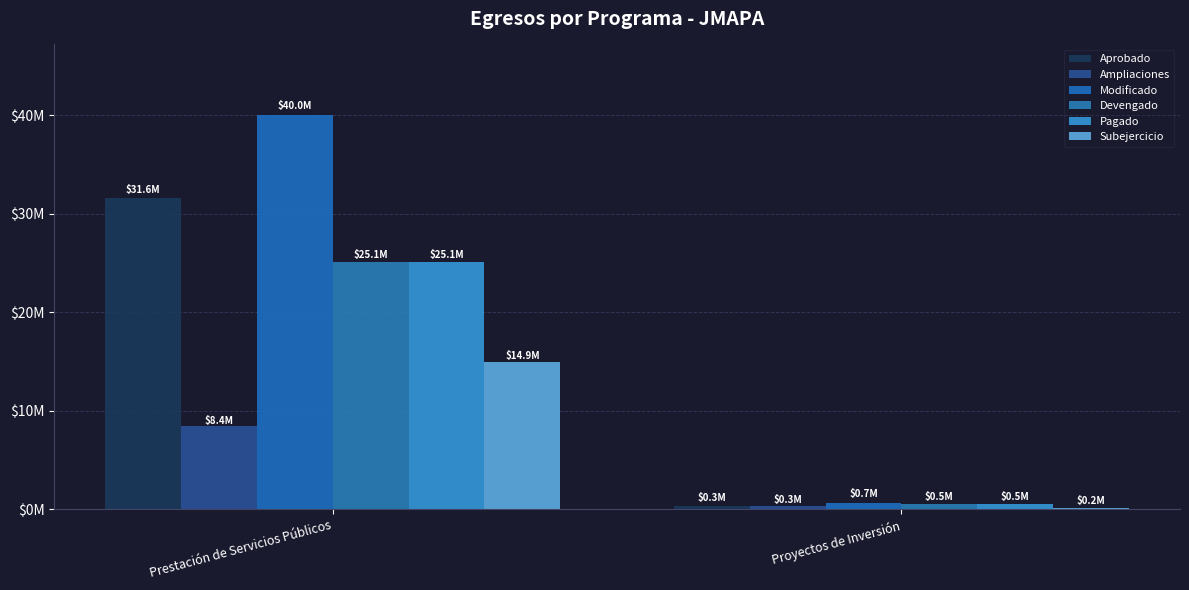

How many groups of bars are there?

2